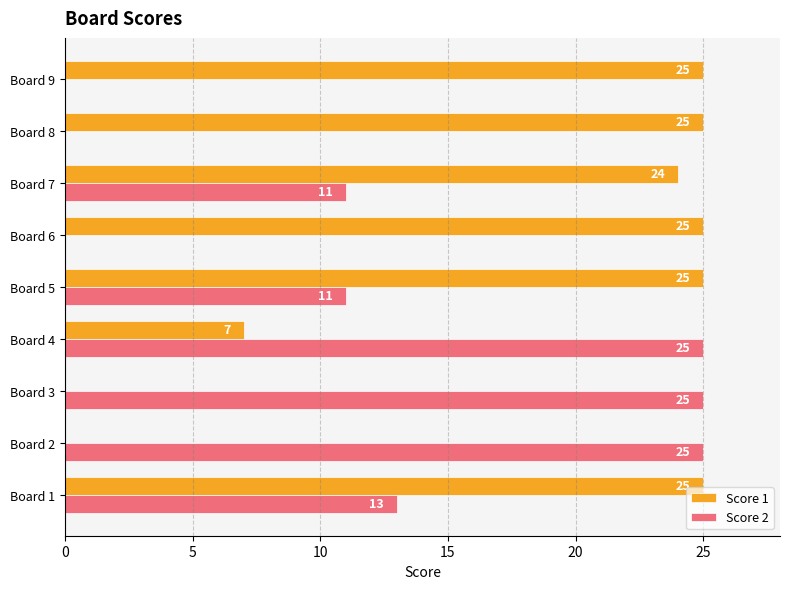

Which series has the largest total across all categories?

Score 1